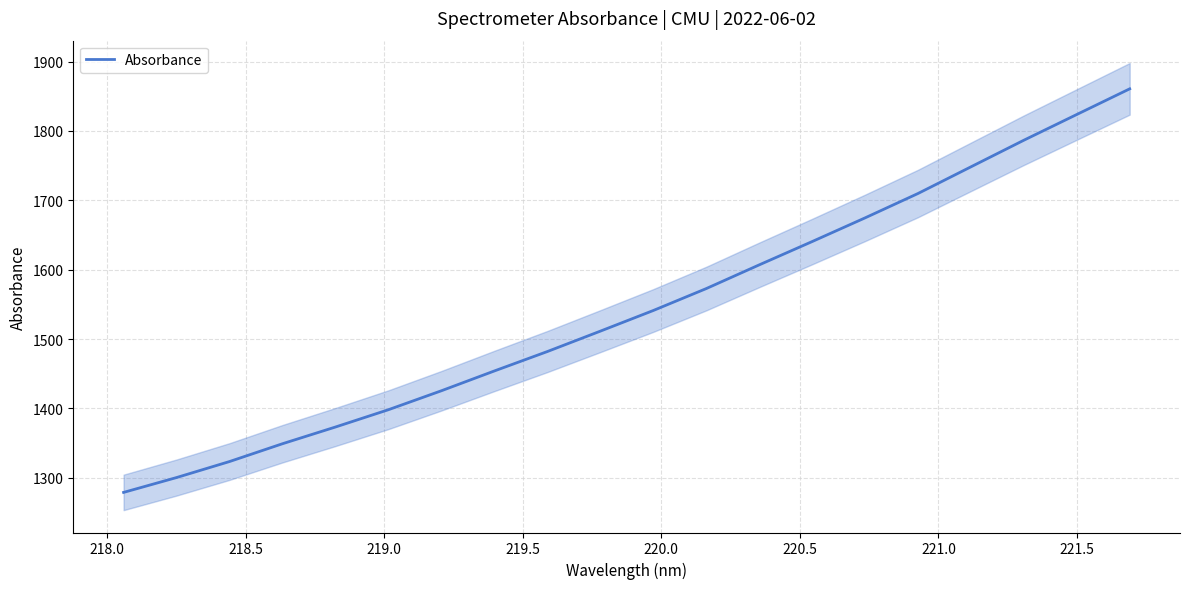

How many data points are above 1541?

10